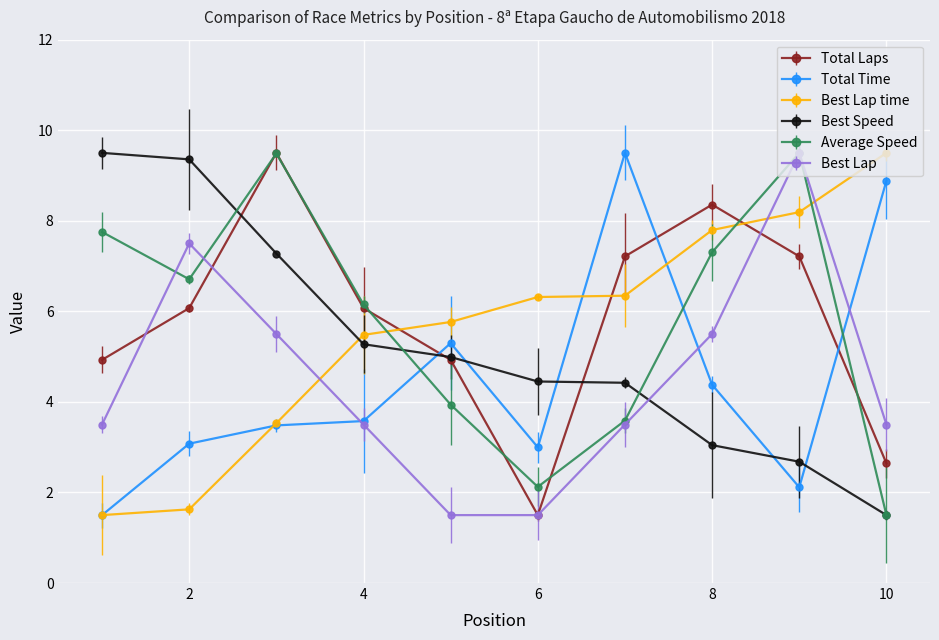

What is the value of the Total Laps point at the 4th from the left?

6.1